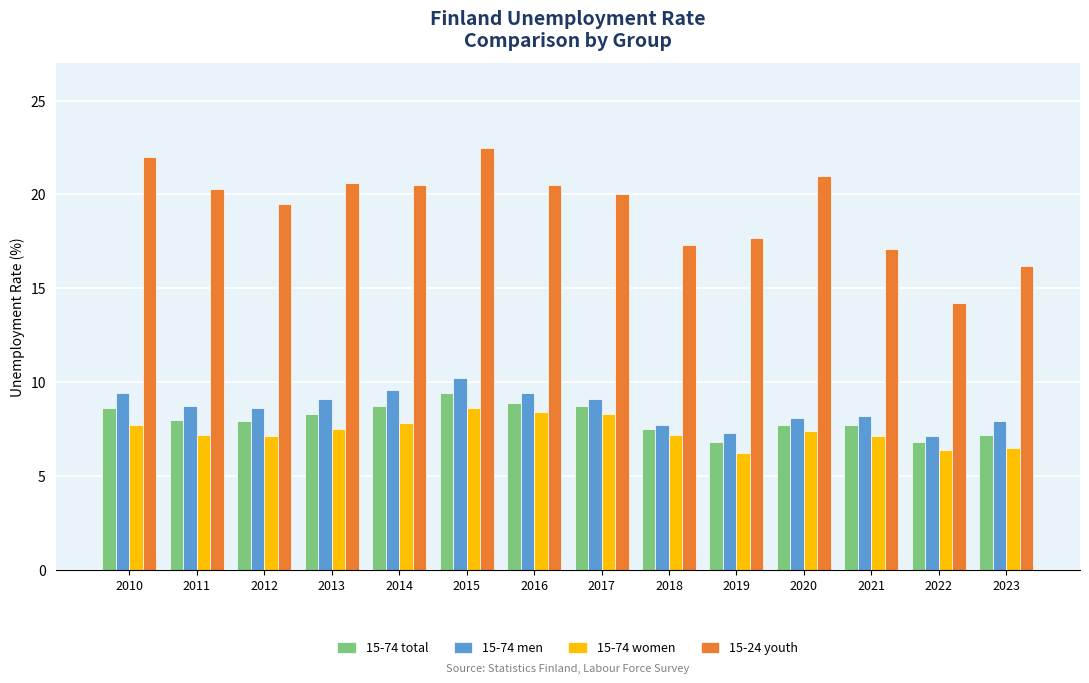

The value of 15-24 youth at 2011 is 20.3. True or false?

True